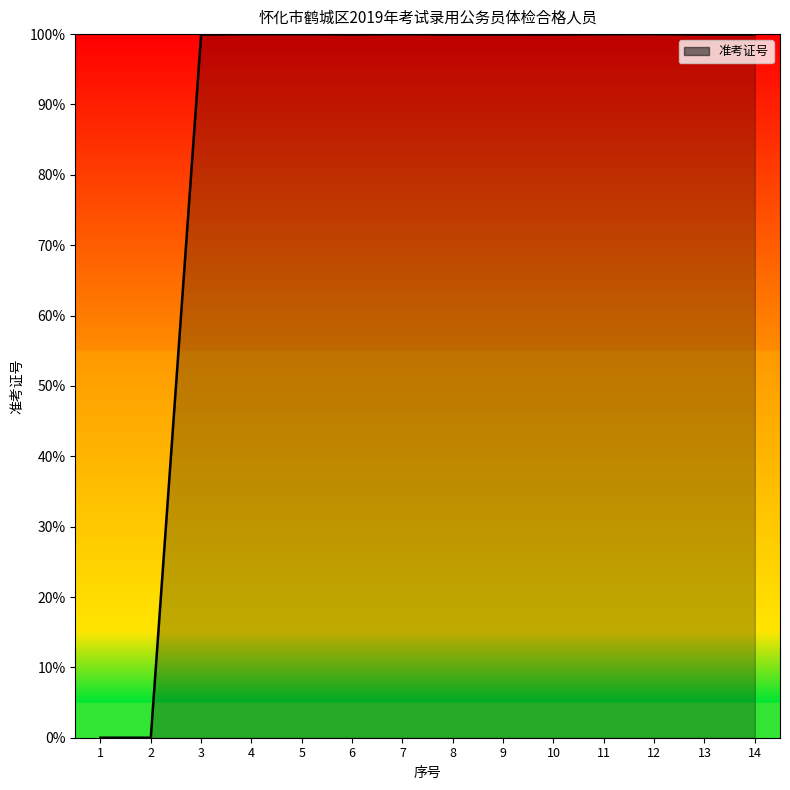

What is the difference between the maximum and minimum values?

100.0